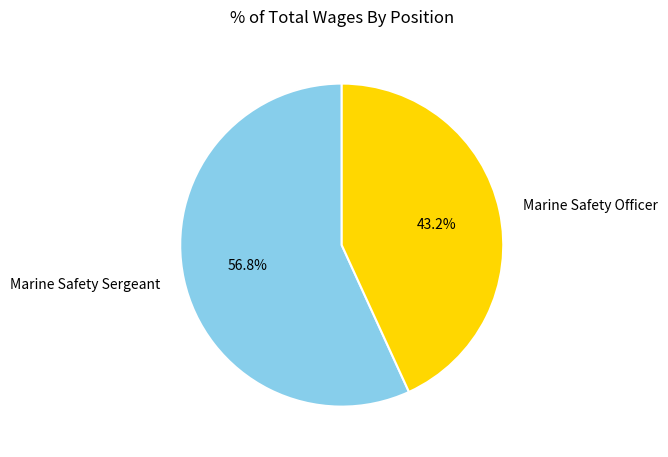

Do Marine Safety Officer and Marine Safety Sergeant together represent more than half of the pie?

Yes